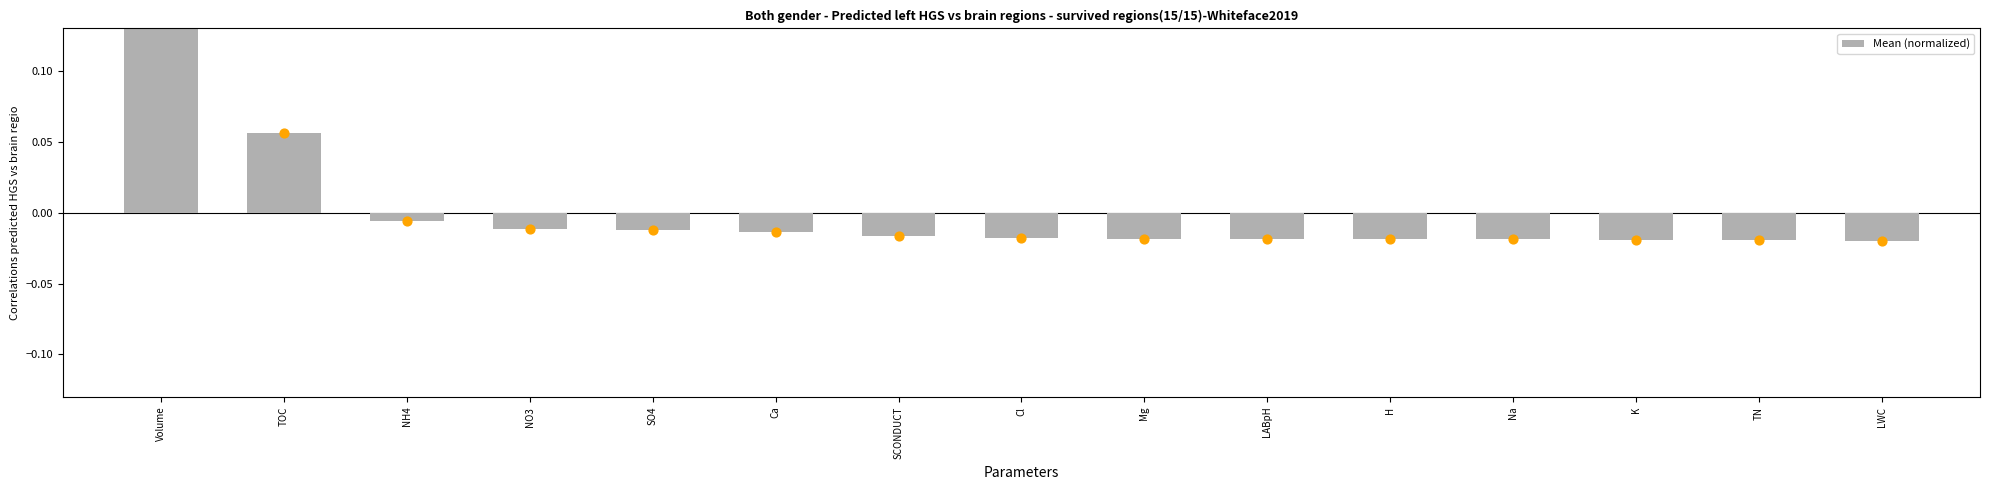

Which has a higher value, Ca or Mg?

Ca